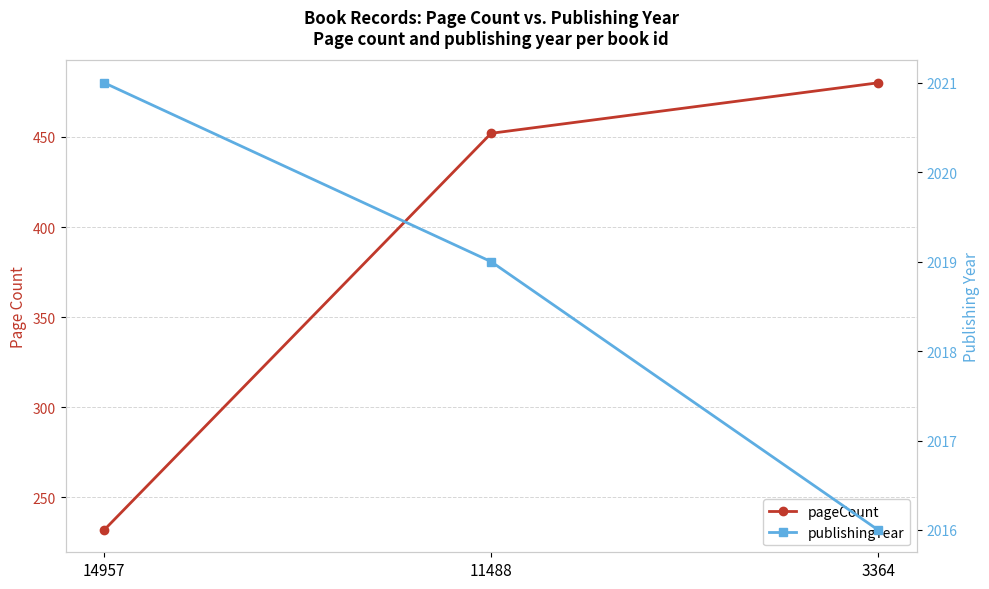

The publishingYear series shows 497 at 14957. True or false?

False